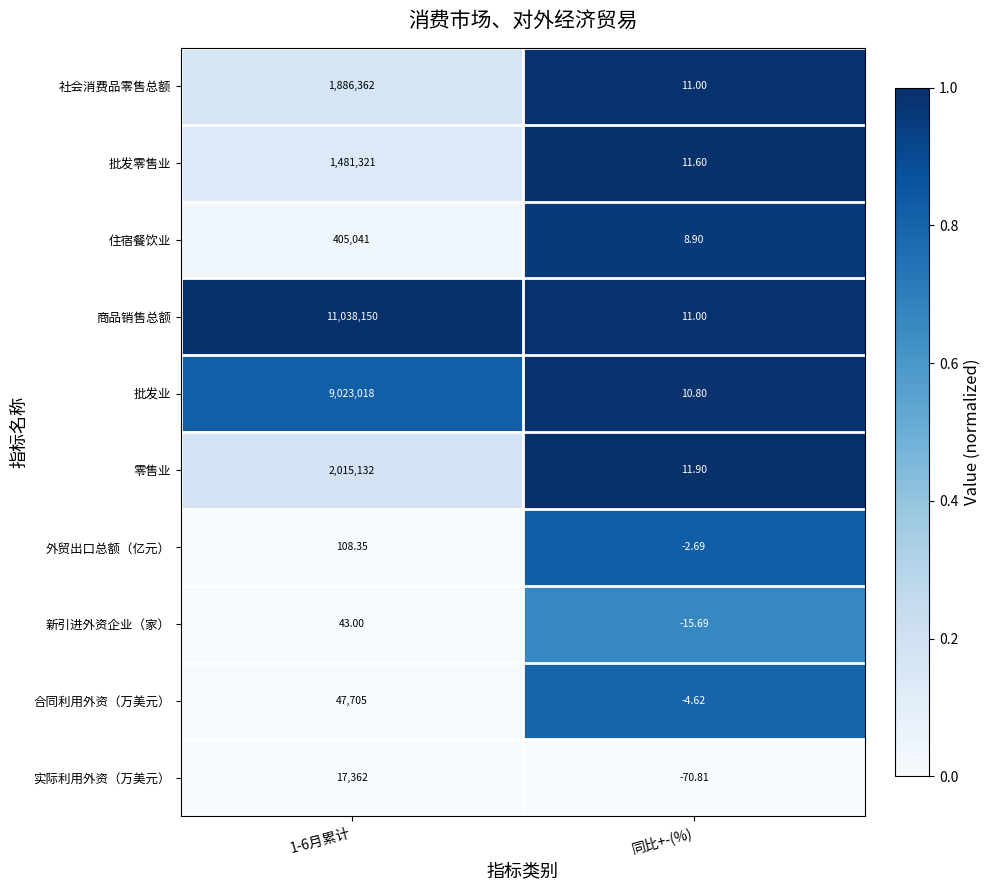

Count the number of categories in the chart.

2